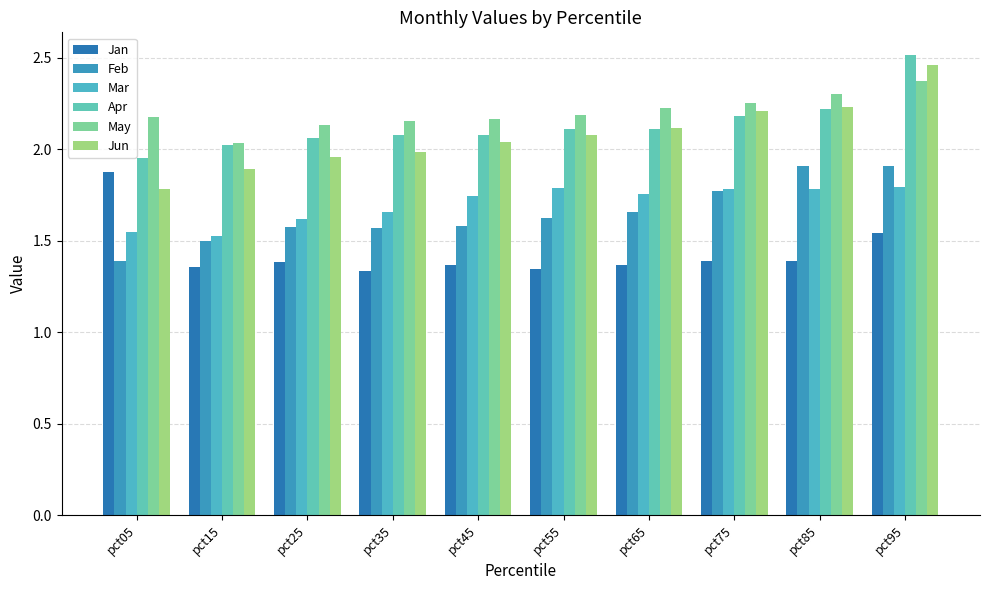

True or false: Mar has a value of 2.9 at pct45.

False